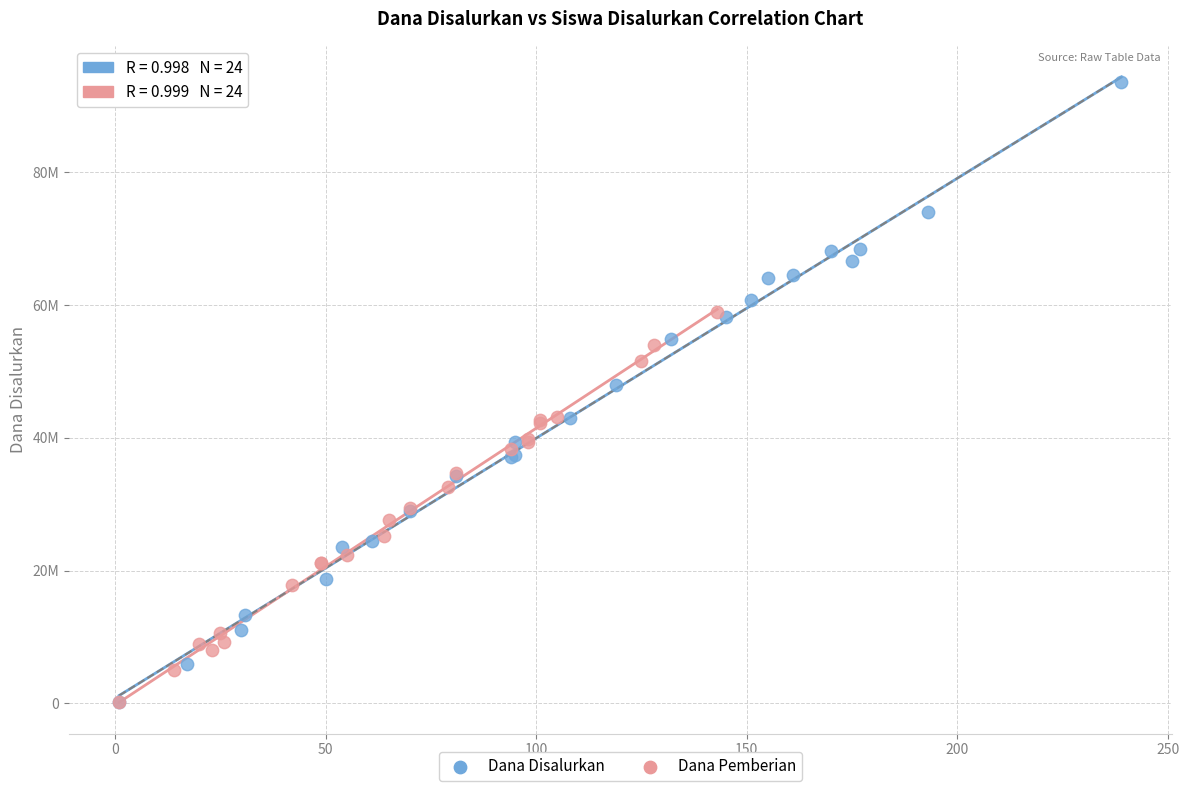

Which series has the largest Y range (max minus min)?

Dana Disalurkan